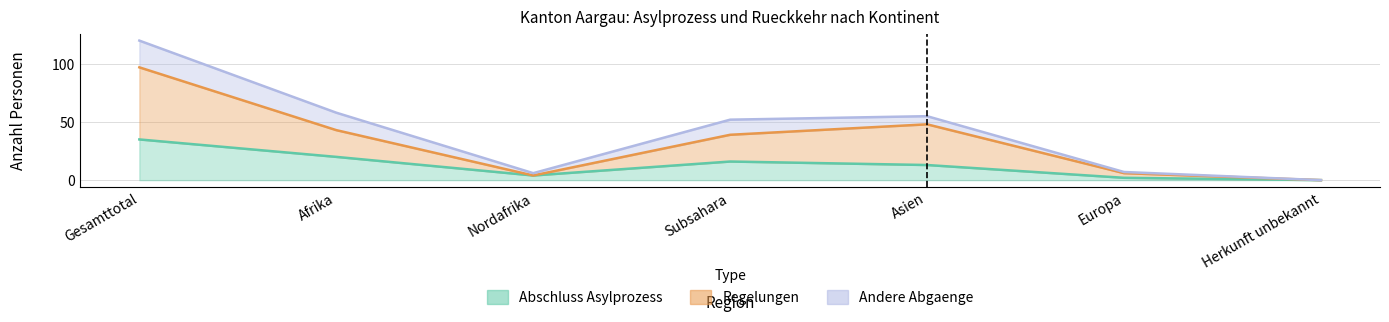

What is the total value across all series at Subsahara?

107